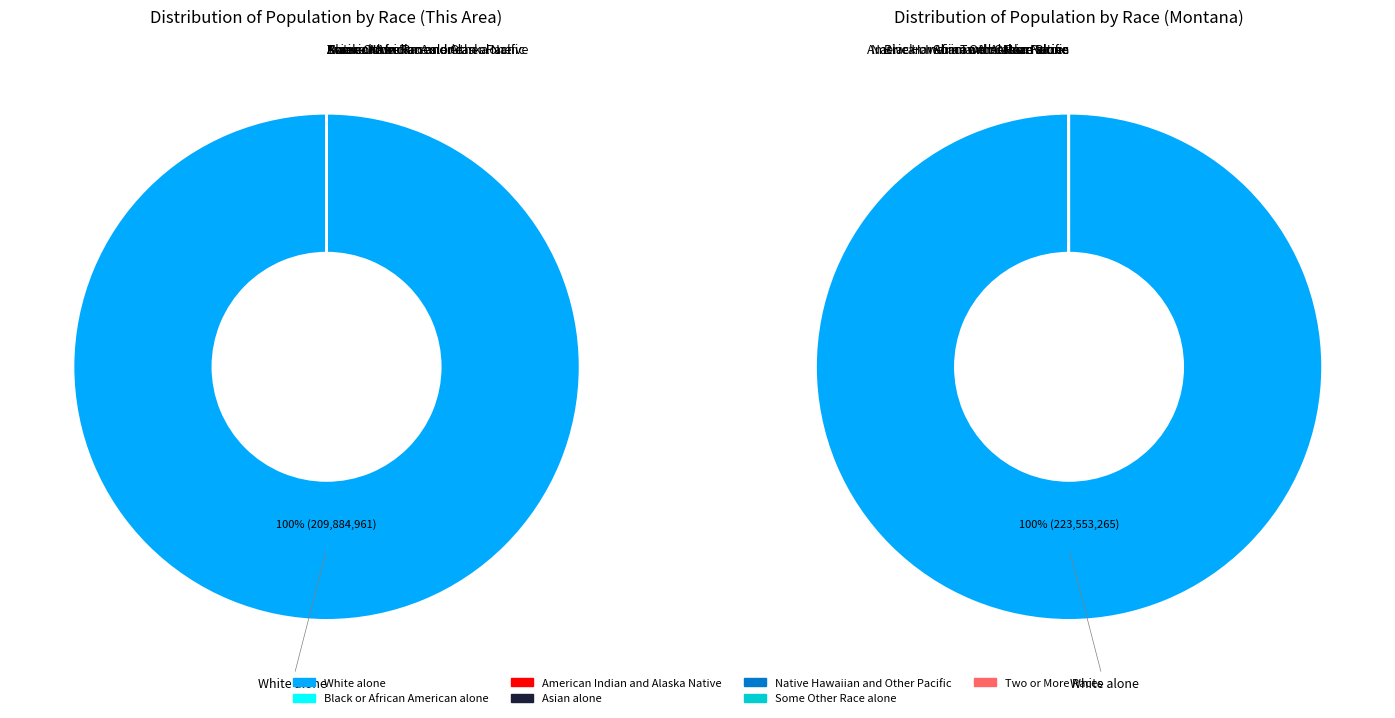

What is the majority slice?

White alone